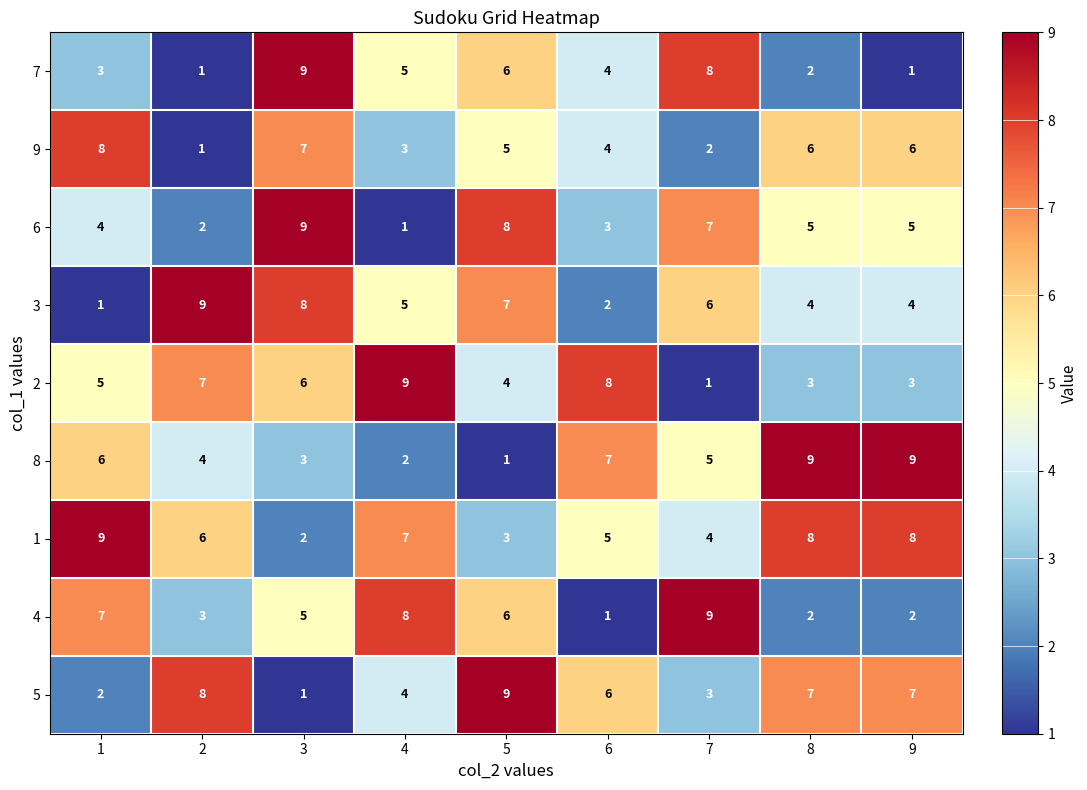

Which series has the largest total across all categories?

1